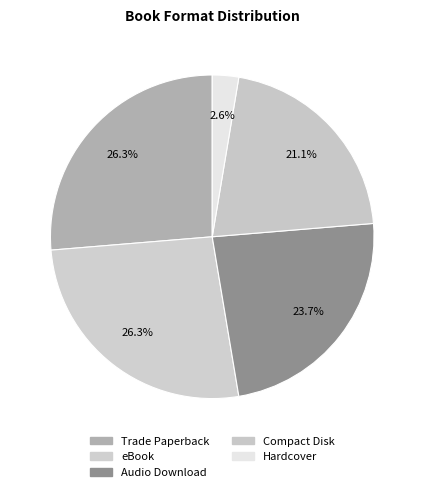

To the nearest percent, what percentage of the pie is Compact Disk?

21%